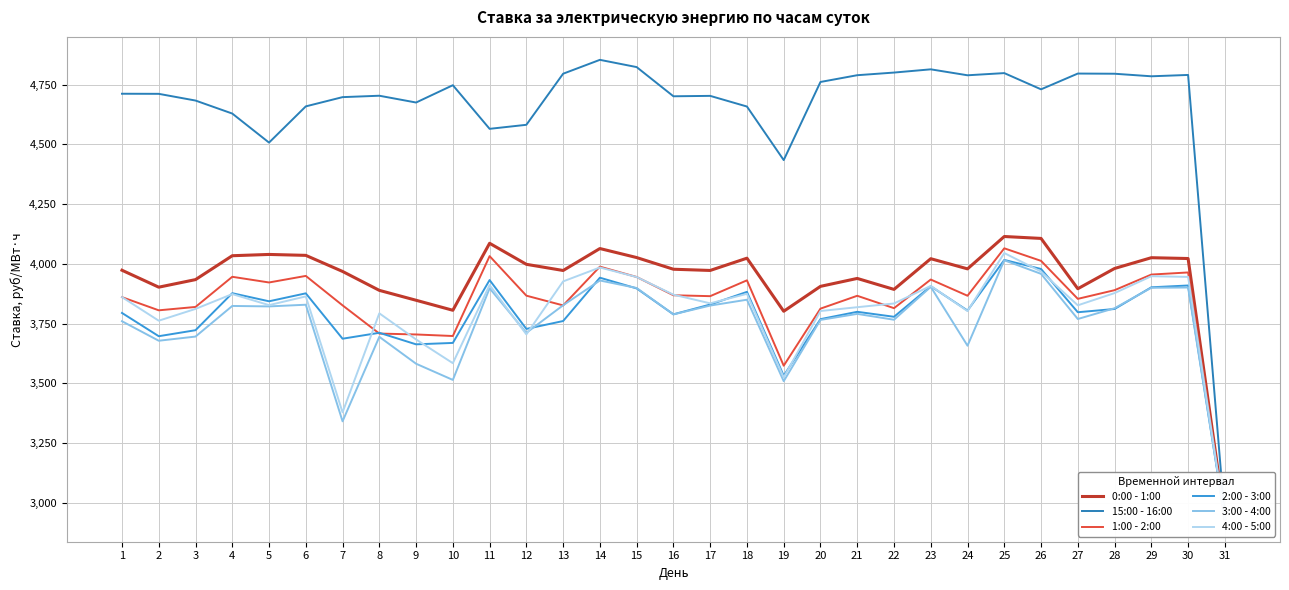

At which label does 4:00 - 5:00 reach its minimum?

31